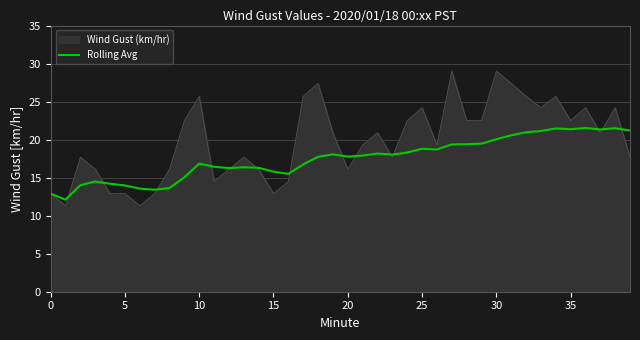

How many lines are shown in the chart?

2